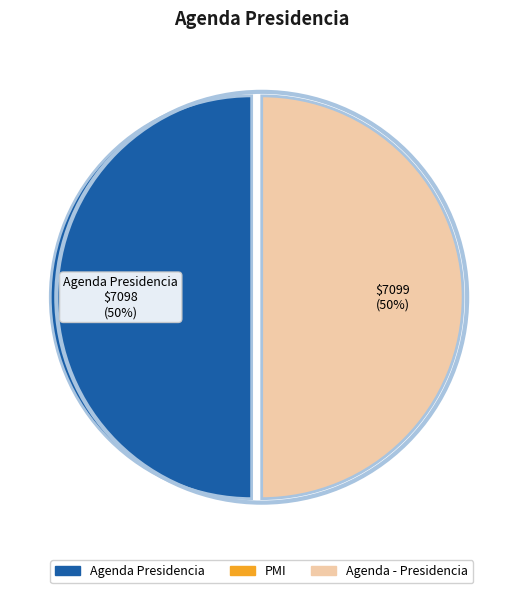

To the nearest percent, what is the average slice percentage?

50%